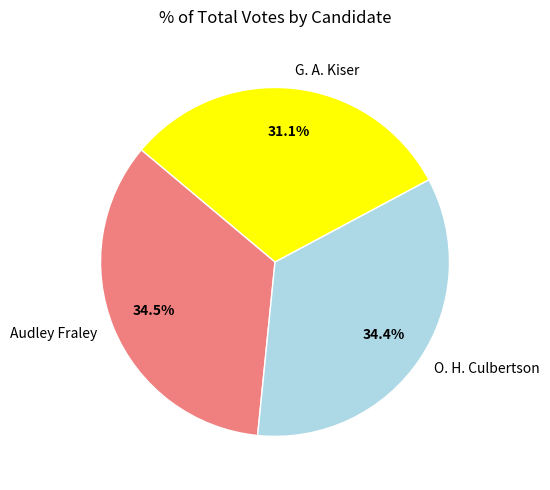

Is it true that G. A. Kiser is 31% of the pie?

True